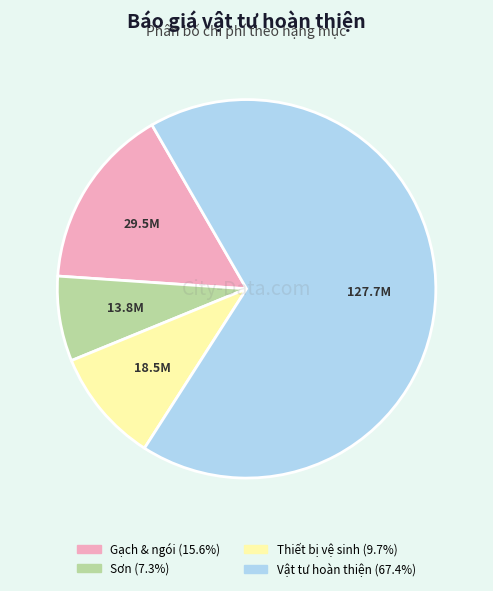

Rank the categories by value from lowest to highest.

Sơn, Thiết bị vệ sinh, Gạch & ngói, Vật tư hoàn thiện